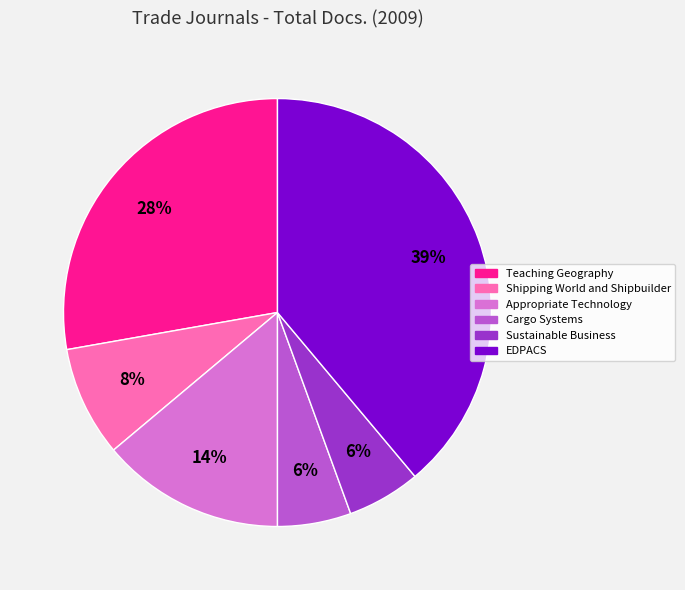

How many slices are in this pie chart?

6